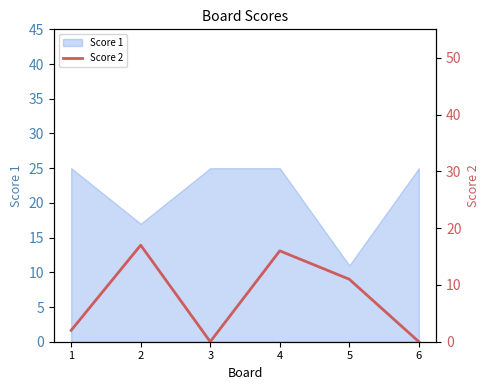

What is the maximum value for Score 1?

25